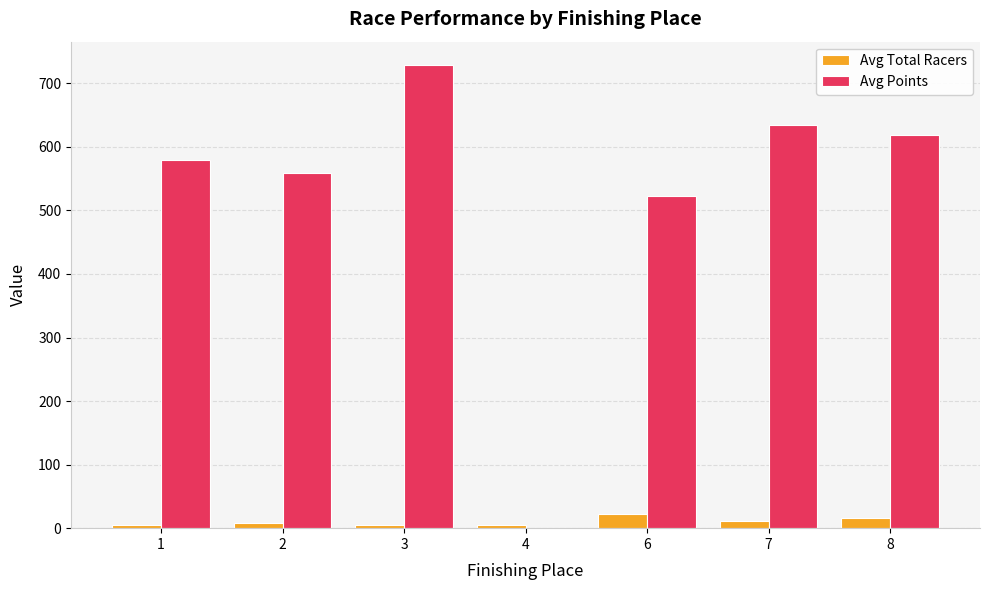

How many series are shown in this chart?

2